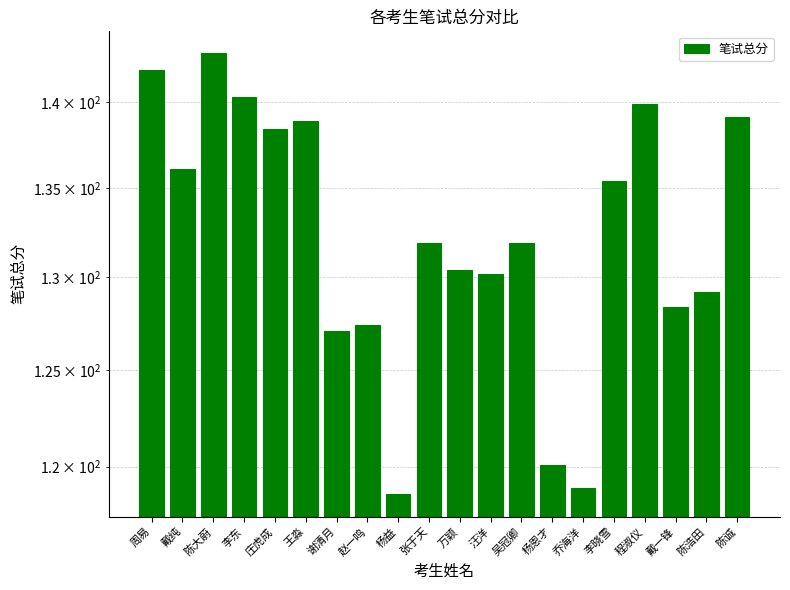

What is the value of the 16th bar from the left?

135.4